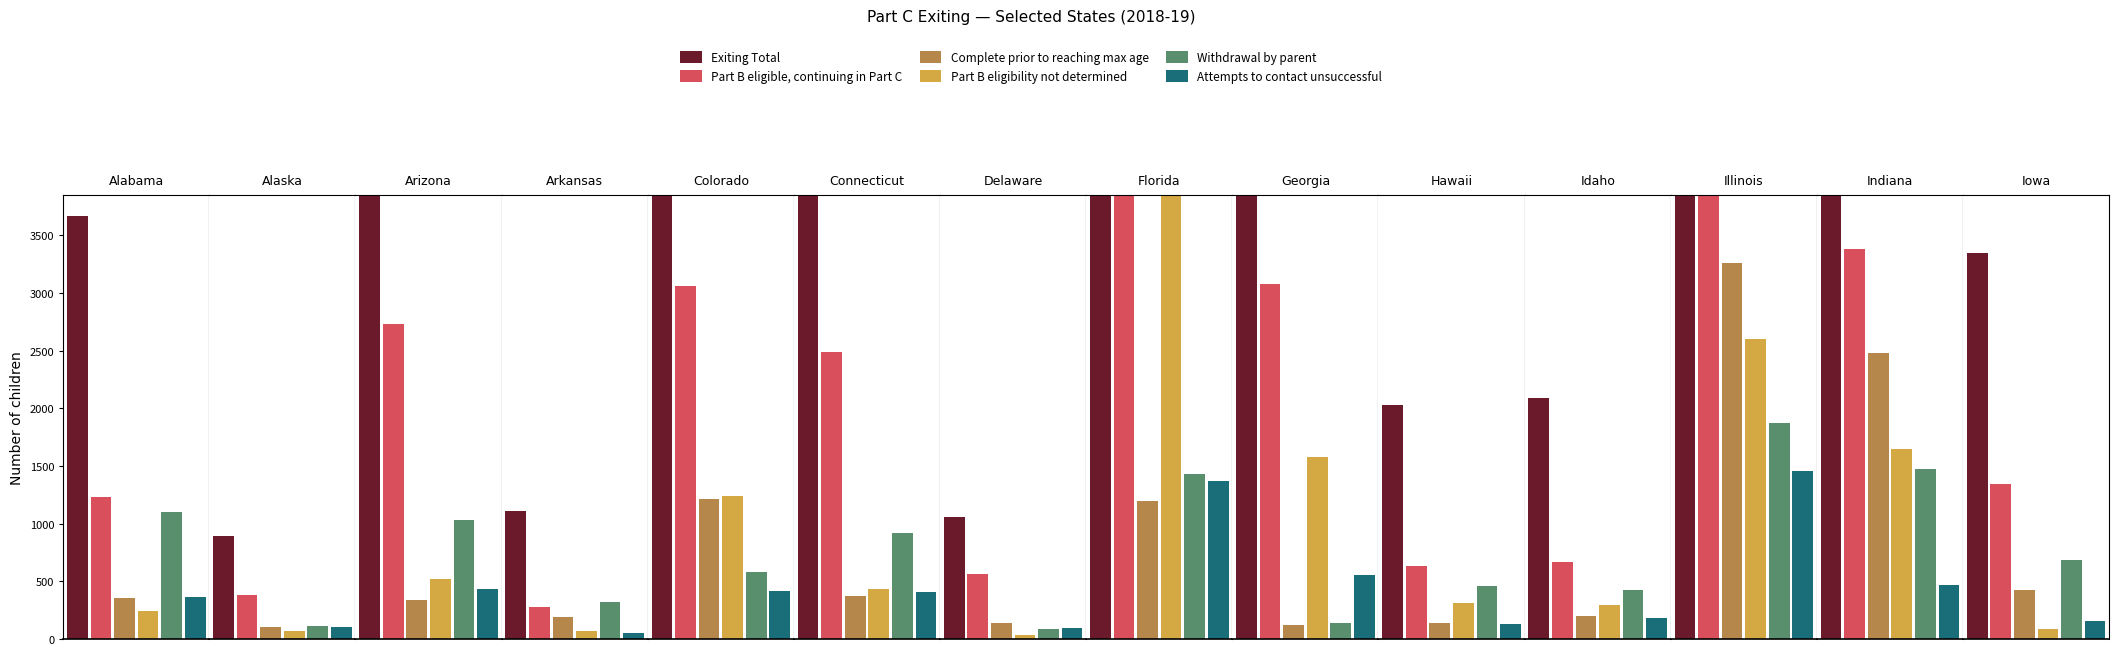

Count the number of categories in the chart.

14